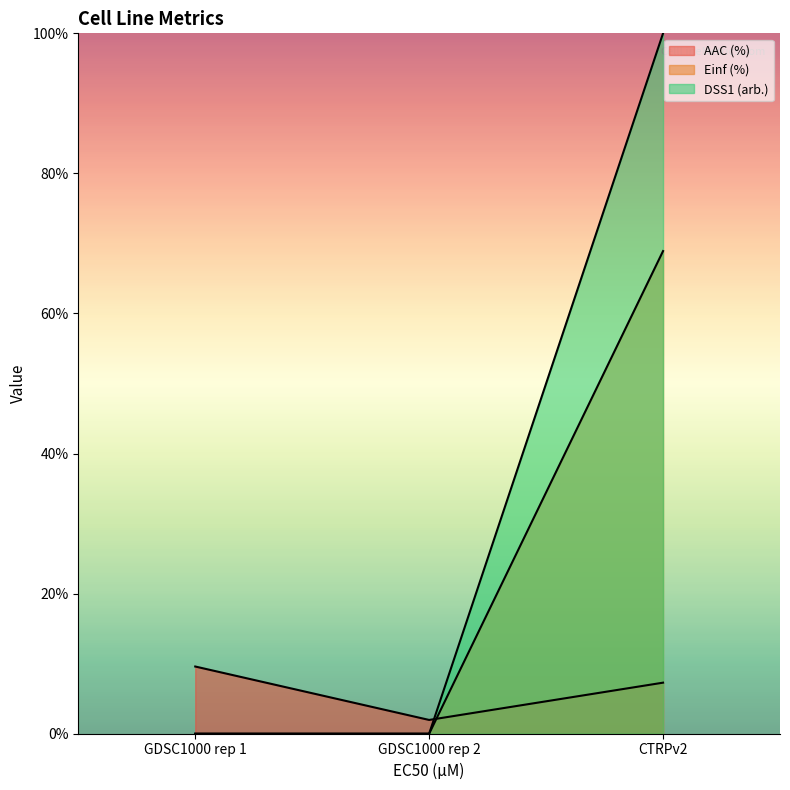

List the series in order of their peak value, lowest first.

AAC (%), Einf (%), DSS1 (arb.)